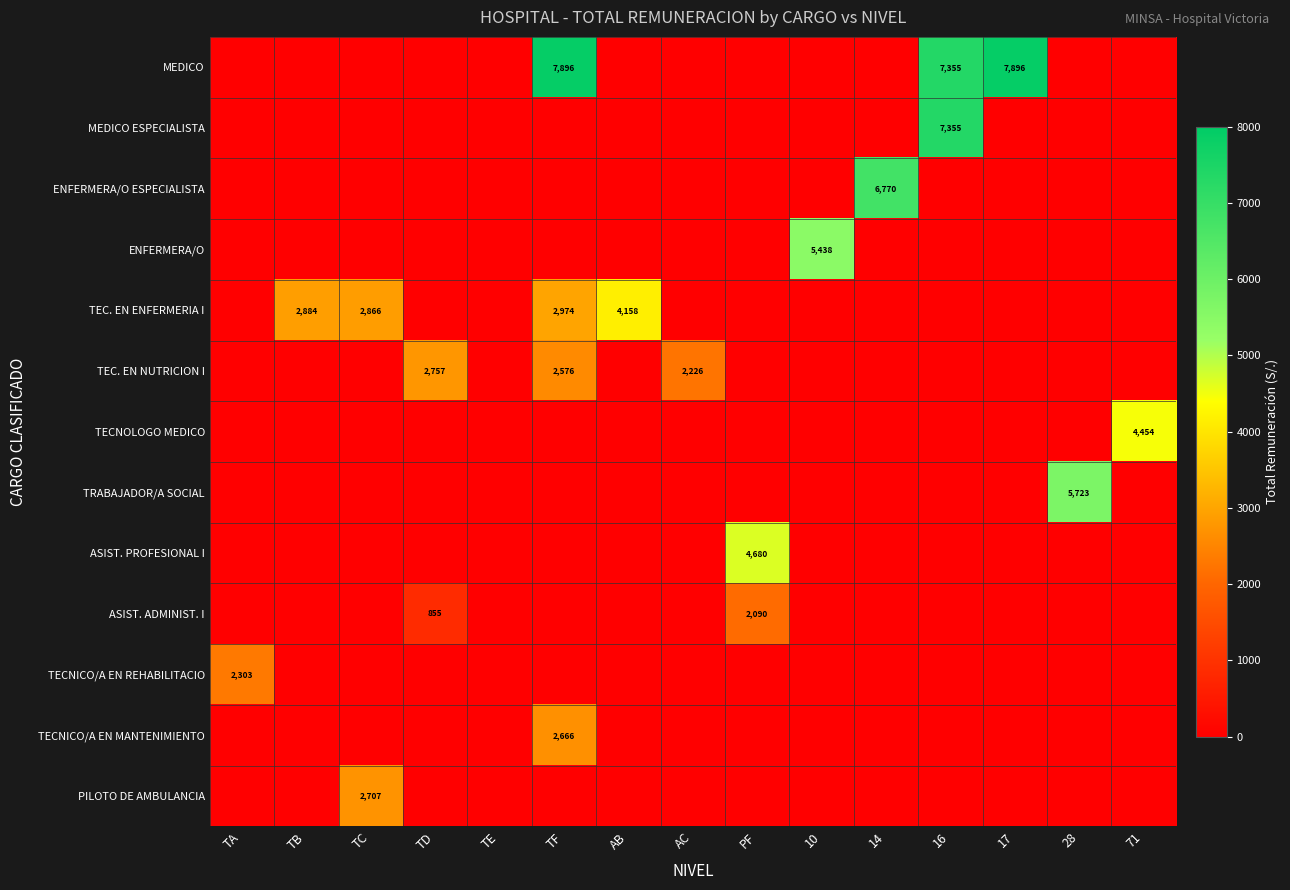

Is it true that TECNICO/A EN MANTENIMIENTO equals 1369.7 at 10?

False